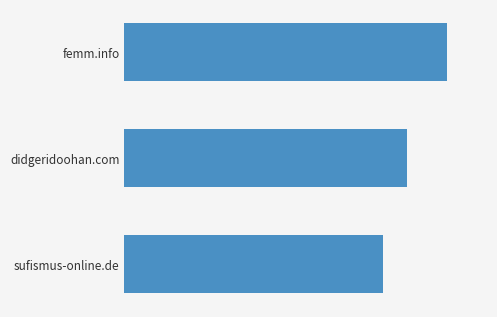

What is the greatest value displayed?

40